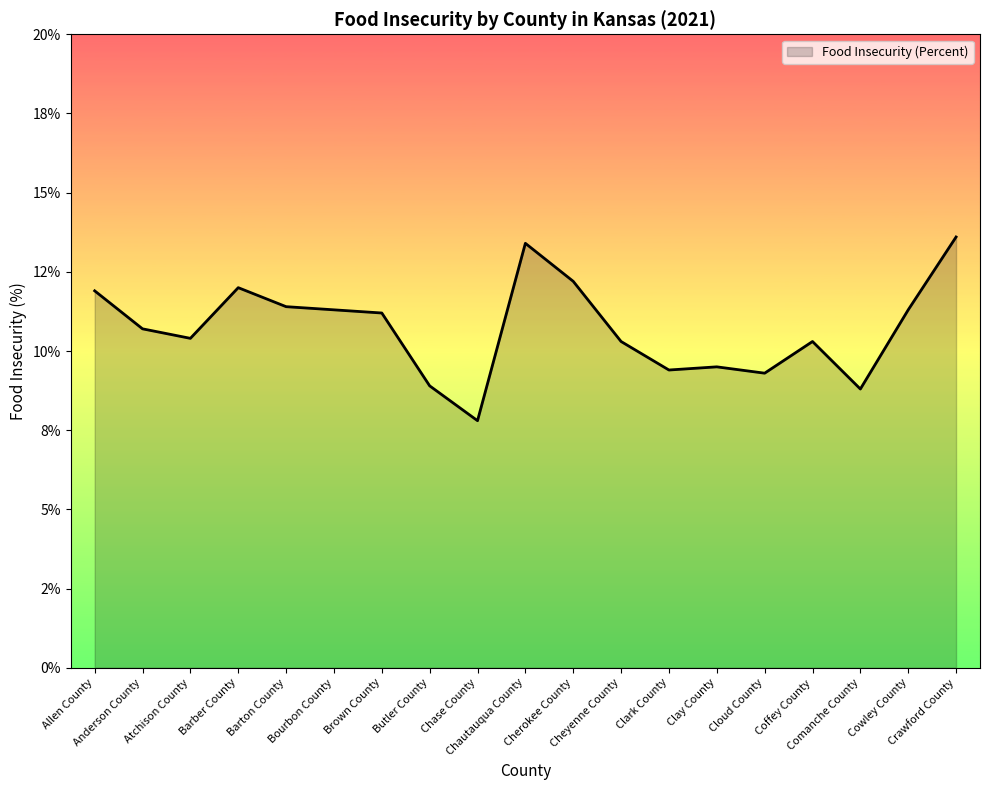

Does the chart have visible grid lines?

No